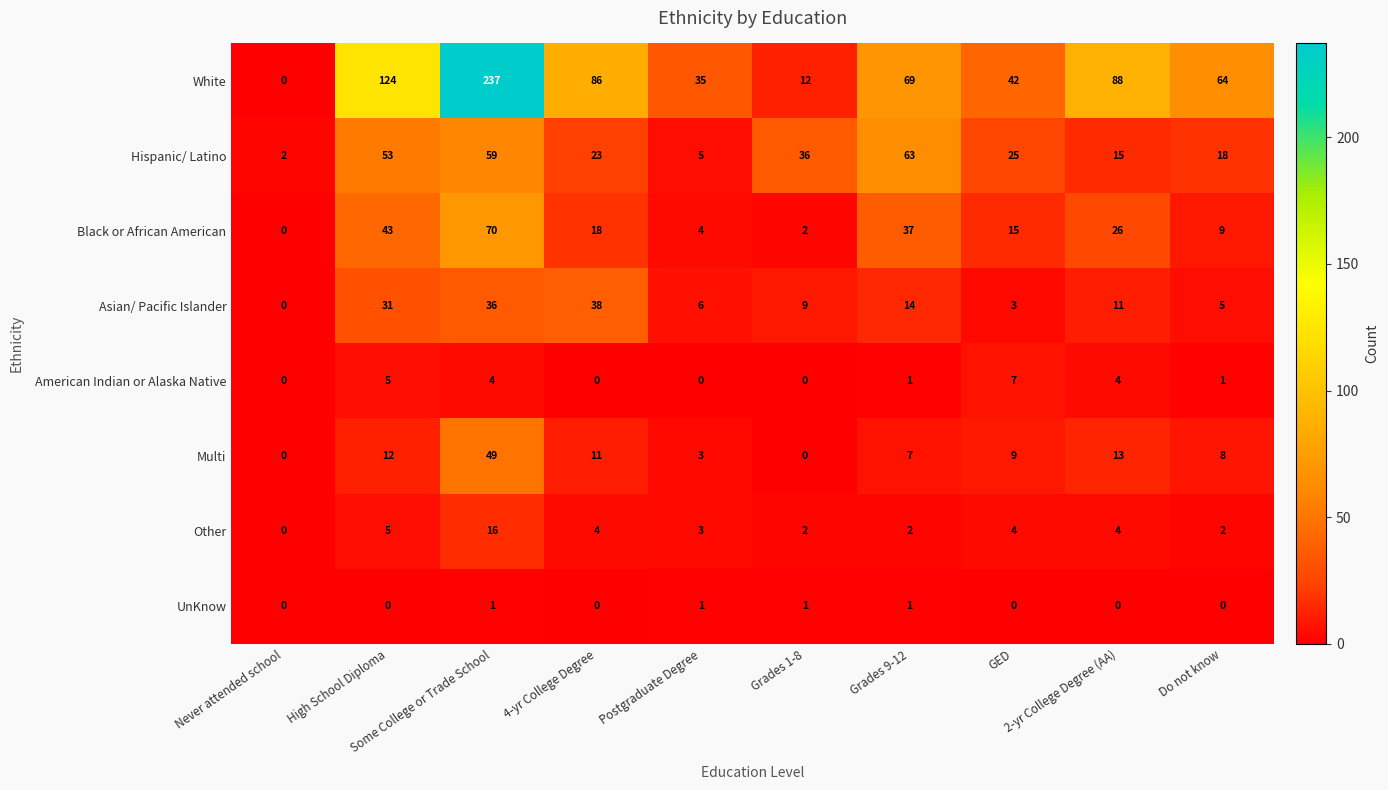

At which category is the sum across all series the highest?

Some College or Trade School